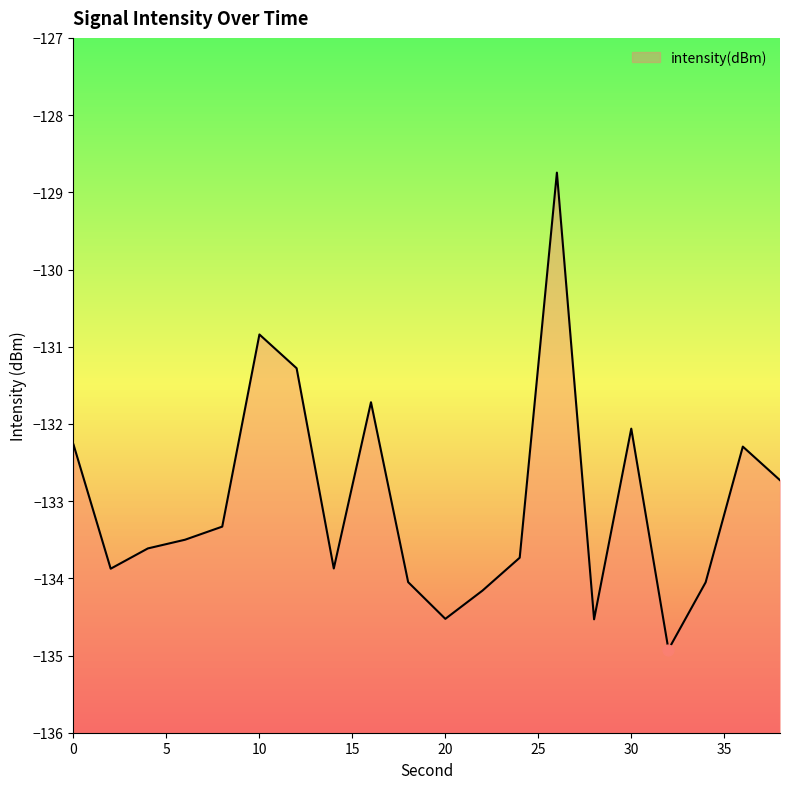

Between 20 and 28, which is larger?

20